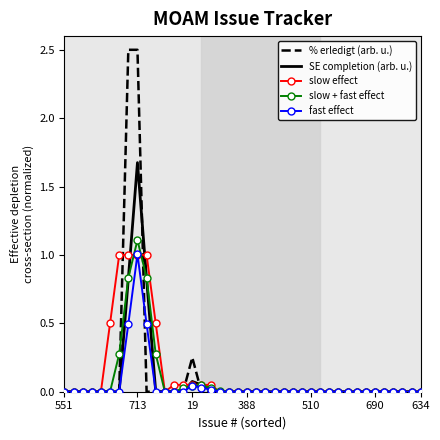

Which series has the largest range (max minus min)?

% erledigt (arb. u.)